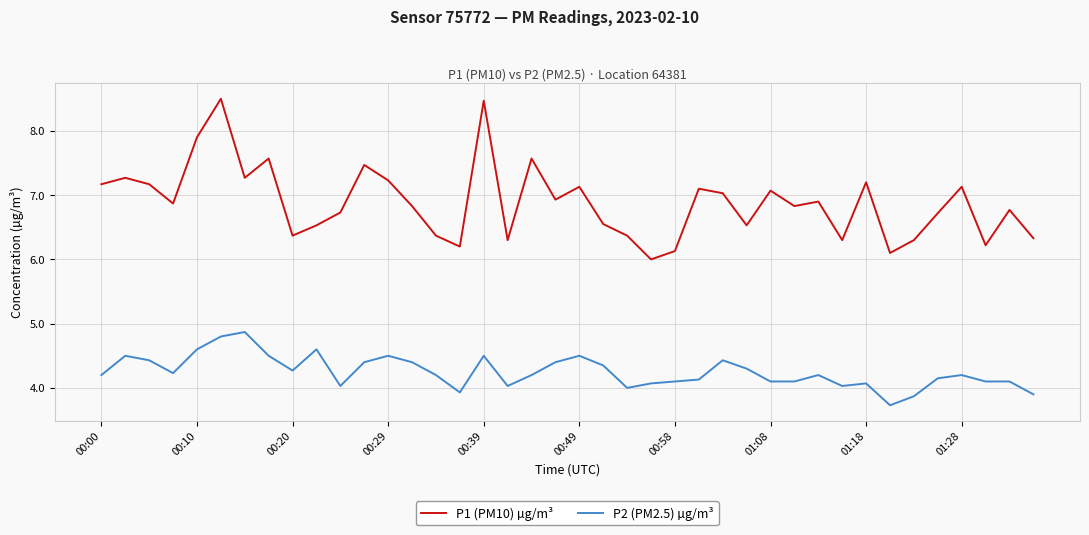

What is the difference between the maximum and minimum values in the P2 (PM2.5) µg/m³ series?

1.1